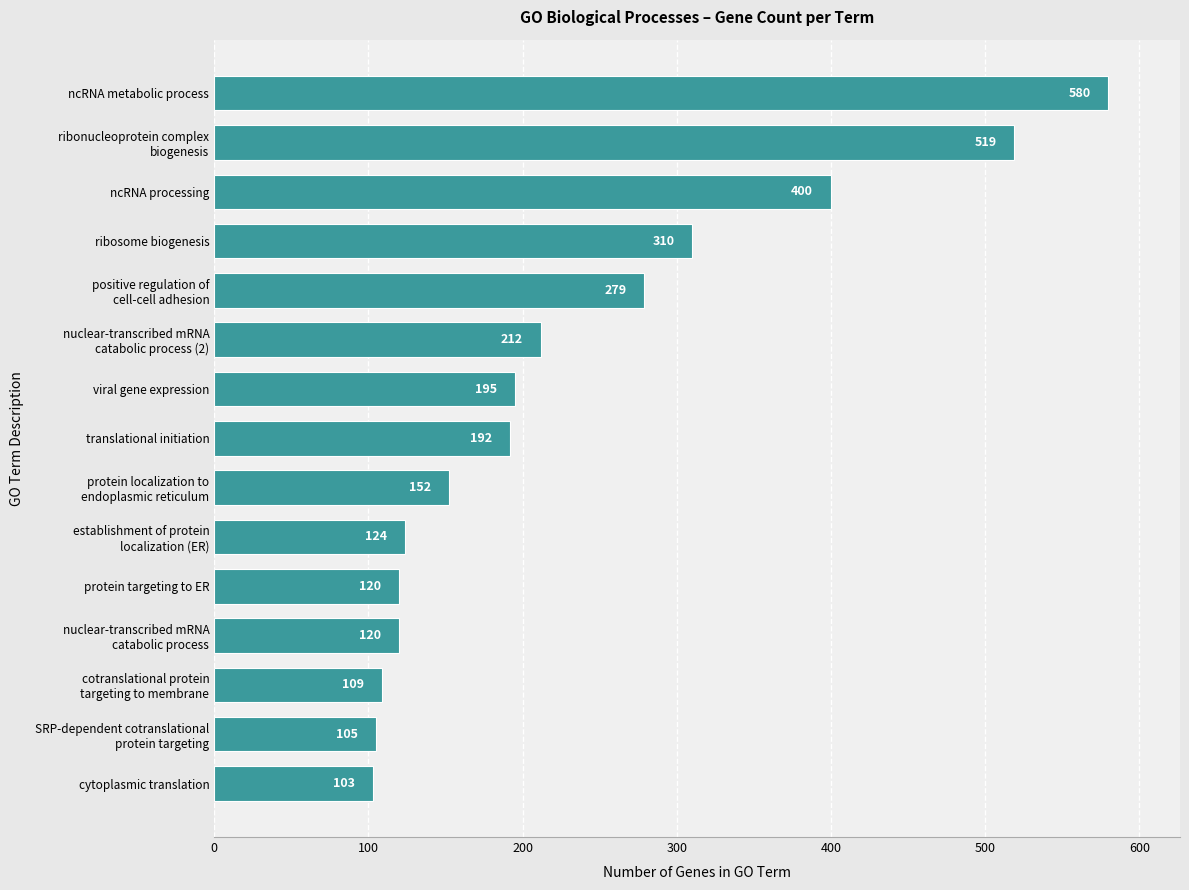

The value at cytoplasmic translation is 103. True or false?

True